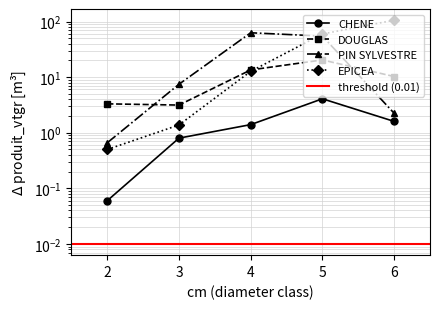

At which label is DOUGLAS closest to 11?

6